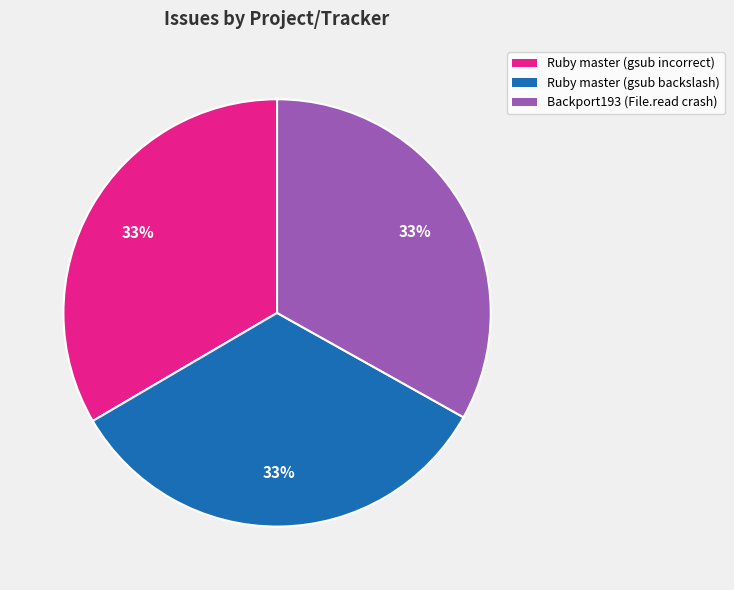

Is there a majority slice in this chart?

No